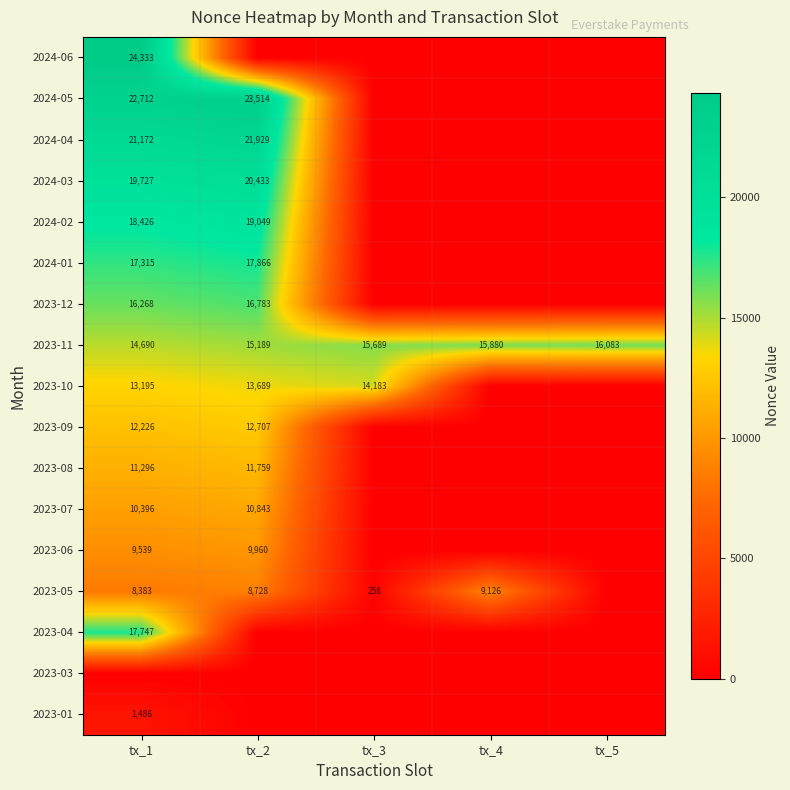

How many data points in 2023-11 are less than 15689?

2